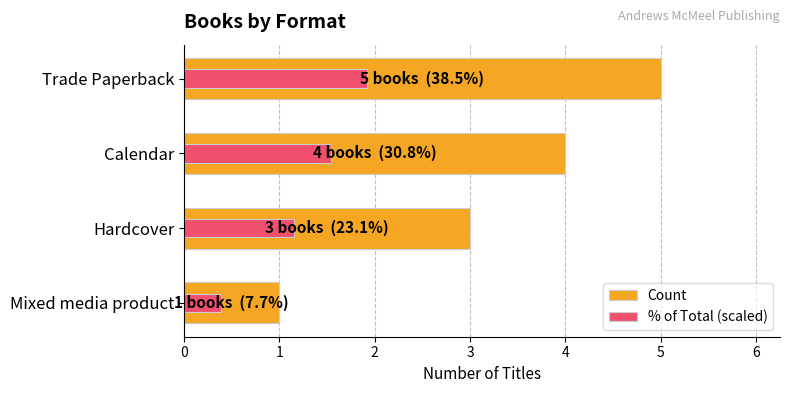

Between Trade Paperback and Mixed media product, which series saw the biggest shift?

Count